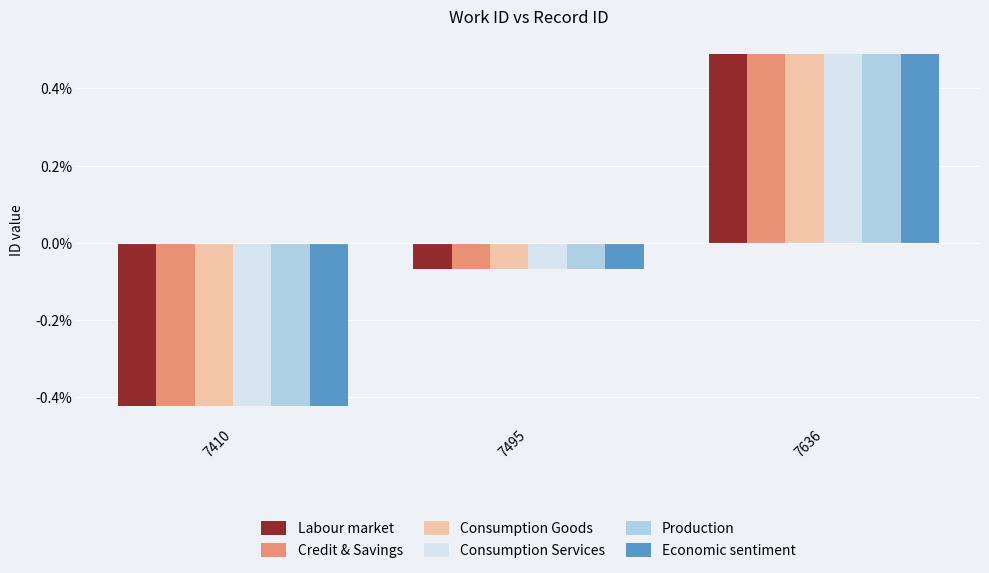

At which label is Production closest to 0?

7495